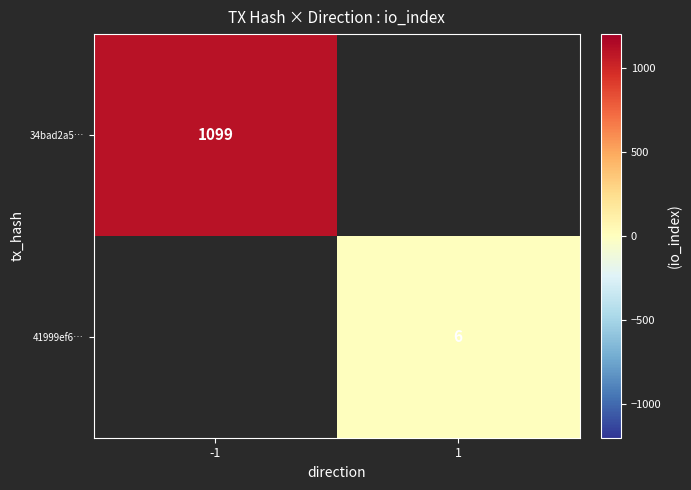

Is it true that 34bad2a5… equals 1099 at -1?

True